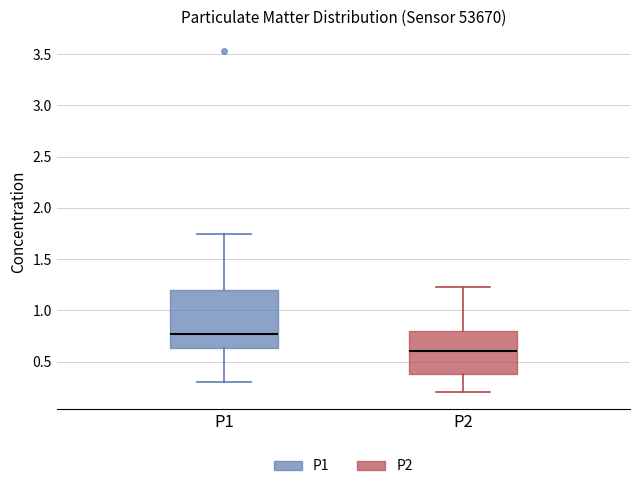

Which box has the highest median line?

P1